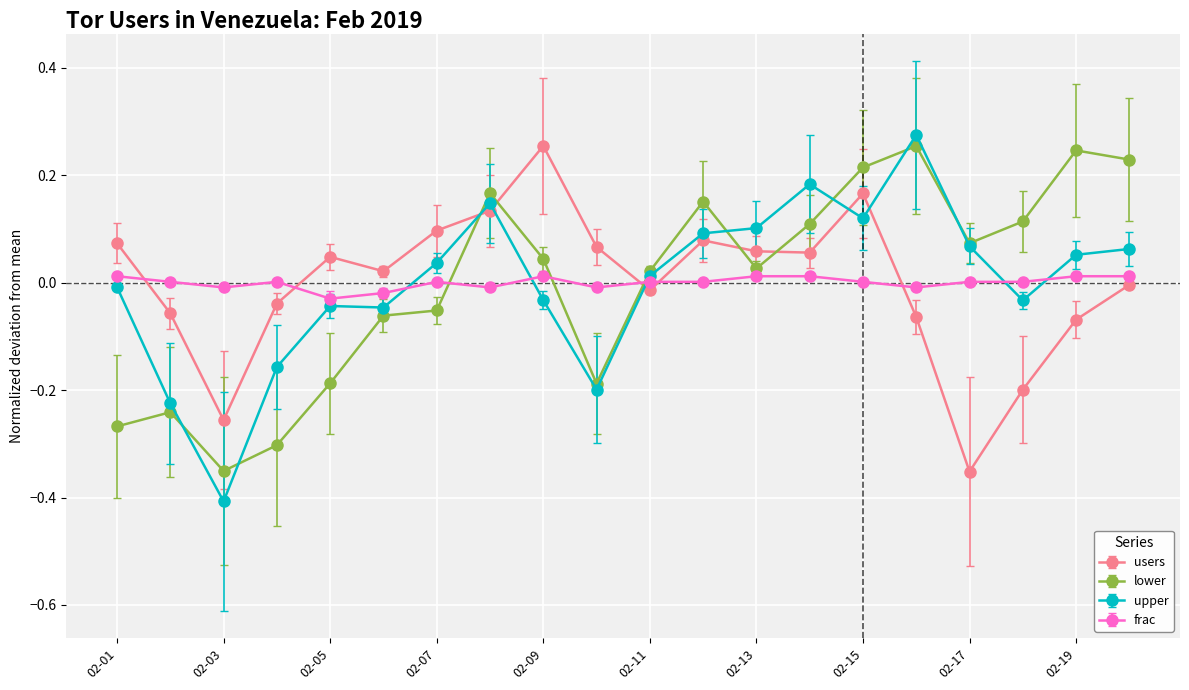

True or false: users and frac cross at least once.

True